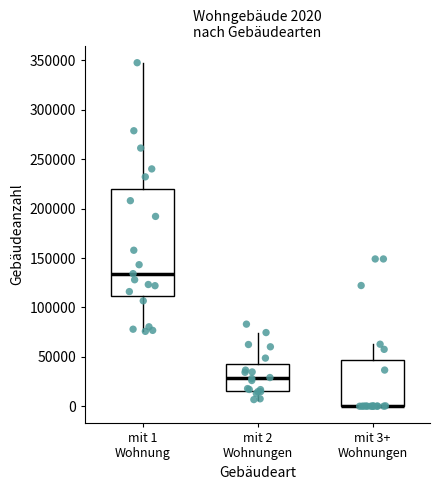

Which box is the tallest, from its lower edge to its upper edge?

mit 1 Wohnung